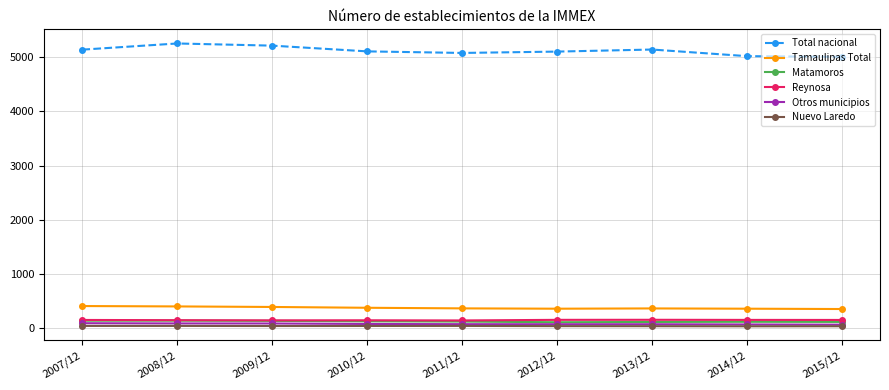

Which series has the largest total across all categories?

Total nacional